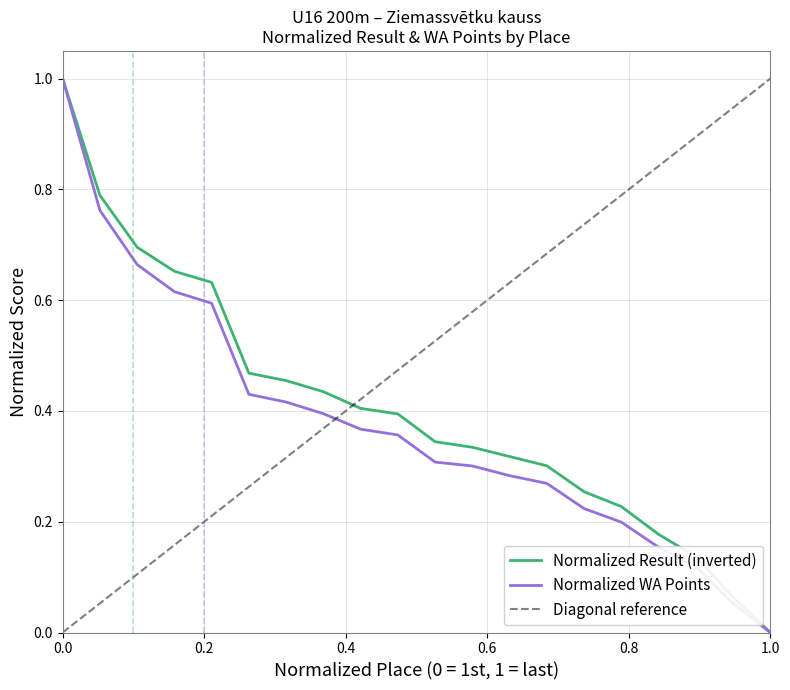

What value does the WA series have at 15?

0.2